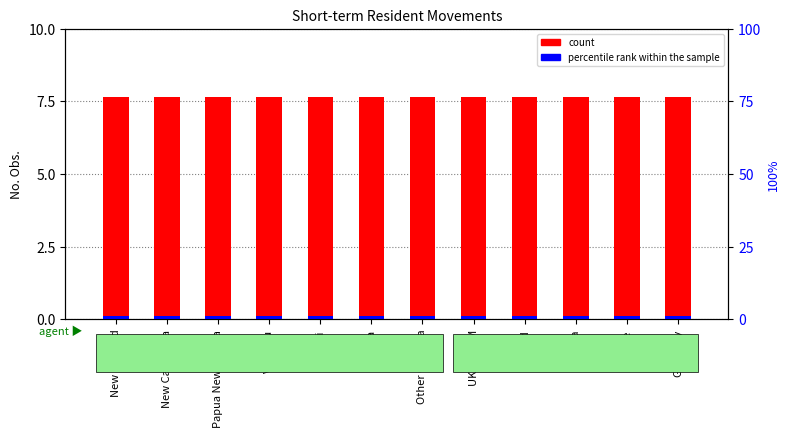

What is the label of the 6th bar from the right?

Other Oceania